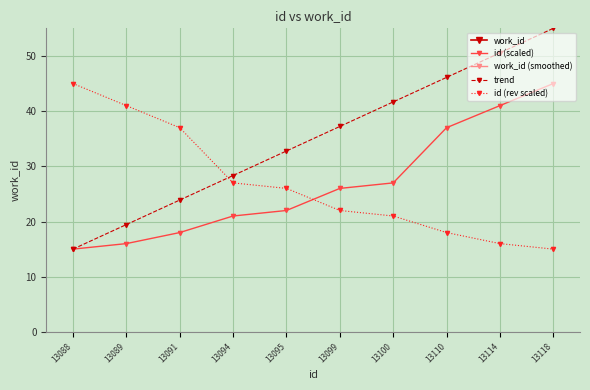

How many distinct data groups are displayed?

5